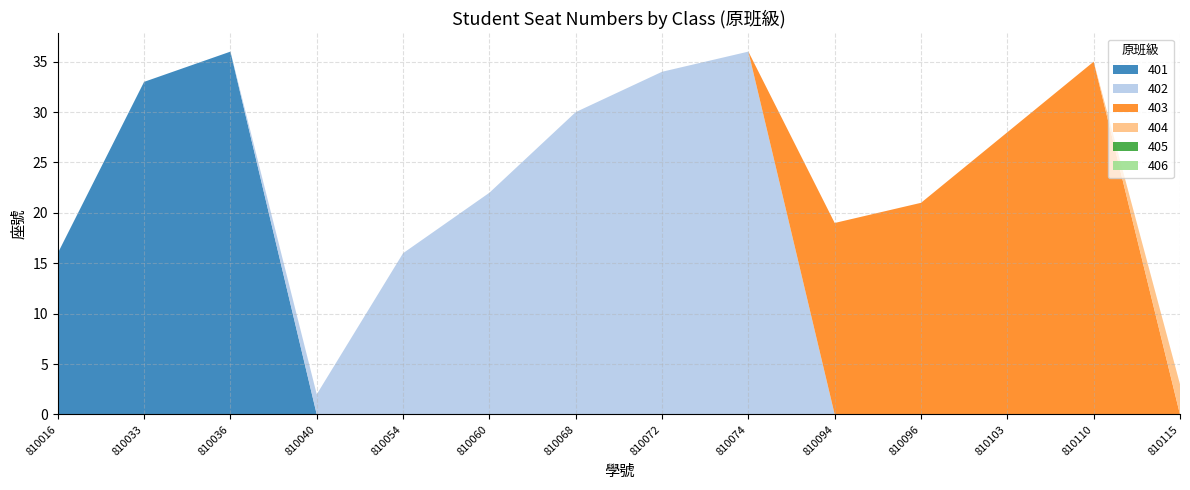

Reading left to right, extract all data points from this chart.

401: 16	33	36	0	0	0	0	0	0	0	0	0	0	0
402: 0	0	0	2	16	22	30	34	36	0	0	0	0	0
403: 0	0	0	0	0	0	0	0	0	19	21	28	35	0
404: 0	0	0	0	0	0	0	0	0	0	0	0	0	3
405: 0	0	0	0	0	0	0	0	0	0	0	0	0	0
406: 0	0	0	0	0	0	0	0	0	0	0	0	0	0